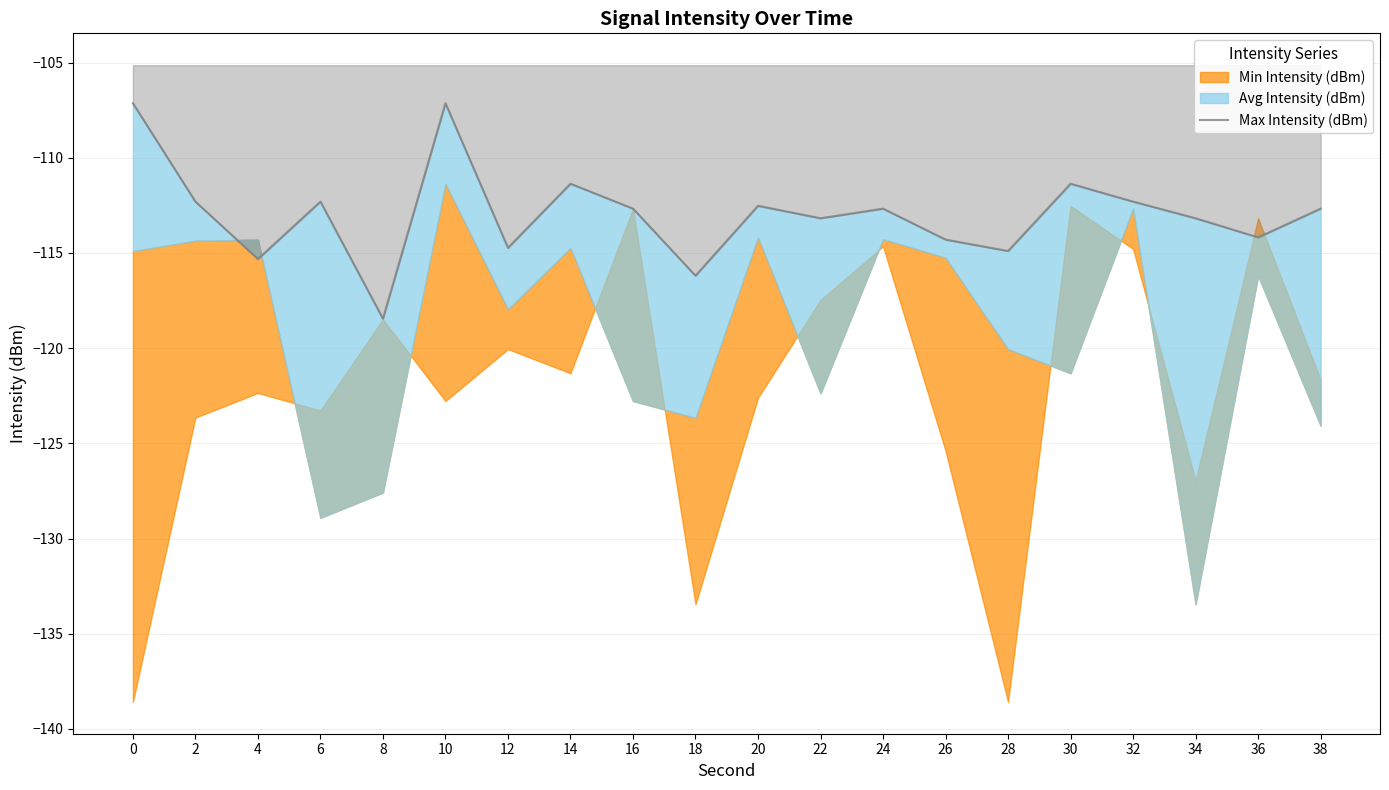

Reading right to left, list all the values displayed in this chart.

38=-112.7	36=-114.2	34=-113.2	32=-112.3	30=-111.4	28=-114.9	26=-114.3	24=-112.7	22=-113.2	20=-112.5	18=-116.2	16=-112.7	14=-111.4	12=-114.7	10=-107.1	8=-118.5	6=-112.3	4=-115.3	2=-112.3	0=-107.1